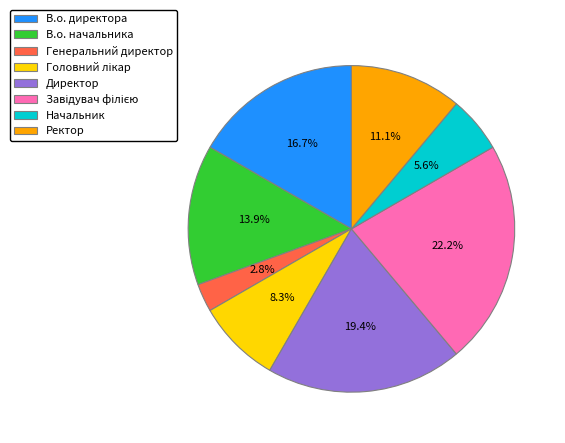

How many slices are in this pie chart?

8